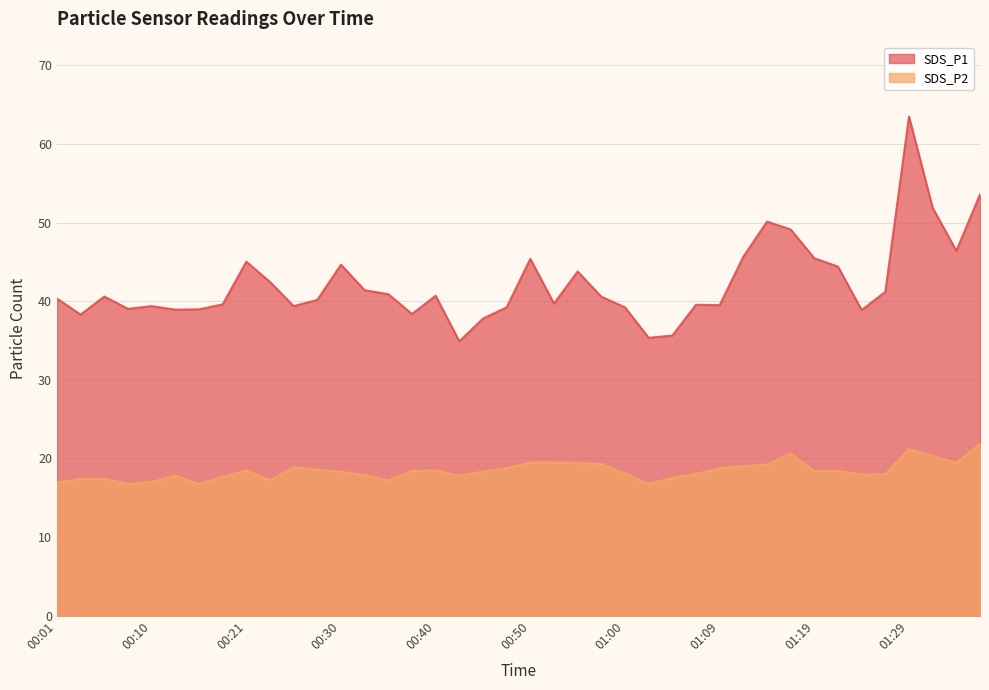

Reading left to right, what are all the values shown in this chart?

SDS_P1: 00:01=40.3	00:03=38.3	00:06=40.6	00:08=39.0	00:10=39.4	00:13=38.9	00:16=39.0	00:18=39.6	00:21=45.0	00:23=42.5	00:25=39.4	00:28=40.2	00:30=44.6	00:33=41.4	00:35=40.9	00:38=38.4	00:40=40.7	00:42=34.9	00:45=37.8	00:47=39.2	00:50=45.4	00:52=39.7	00:55=43.8	00:57=40.6	01:00=39.2	01:02=35.4	01:04=35.6	01:07=39.5	01:09=39.5	01:12=45.7	01:14=50.1	01:17=49.1	01:19=45.5	01:21=44.4	01:24=38.9	01:26=41.2	01:29=63.5	01:31=51.9	01:34=46.4	01:36=53.6
SDS_P2: 00:01=16.9	00:03=17.4	00:06=17.4	00:08=16.8	00:10=17.0	00:13=17.8	00:16=16.7	00:18=17.7	00:21=18.4	00:23=17.2	00:25=18.9	00:28=18.6	00:30=18.3	00:33=17.9	00:35=17.2	00:38=18.4	00:40=18.5	00:42=17.8	00:45=18.3	00:47=18.8	00:50=19.5	00:52=19.5	00:55=19.4	00:57=19.3	01:00=18.1	01:02=16.8	01:04=17.5	01:07=18.0	01:09=18.8	01:12=19.0	01:14=19.2	01:17=20.6	01:19=18.4	01:21=18.4	01:24=17.9	01:26=18.0	01:29=21.2	01:31=20.3	01:34=19.4	01:36=21.8